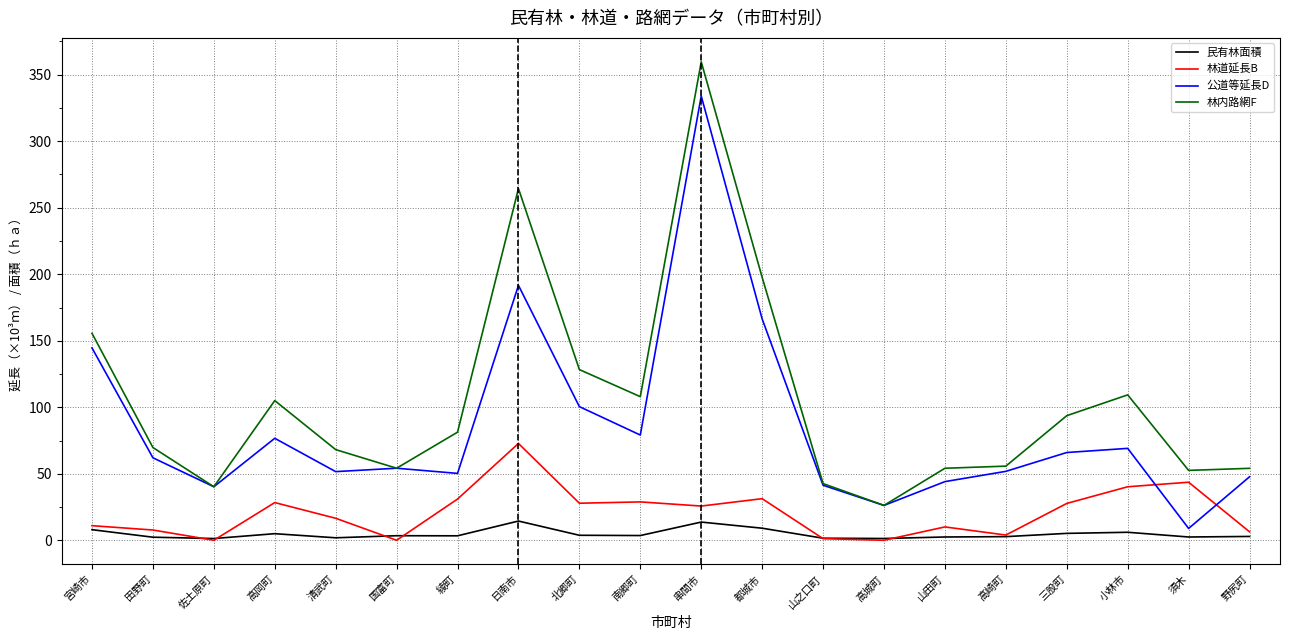

Where is 公道等延長D nearest to the value 171?

都城市